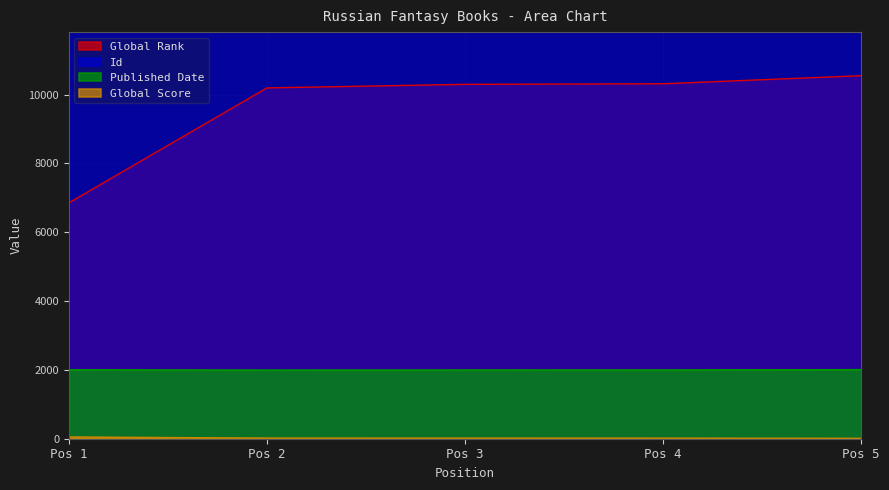

True or false: Published Date and Id intersect in this chart.

False